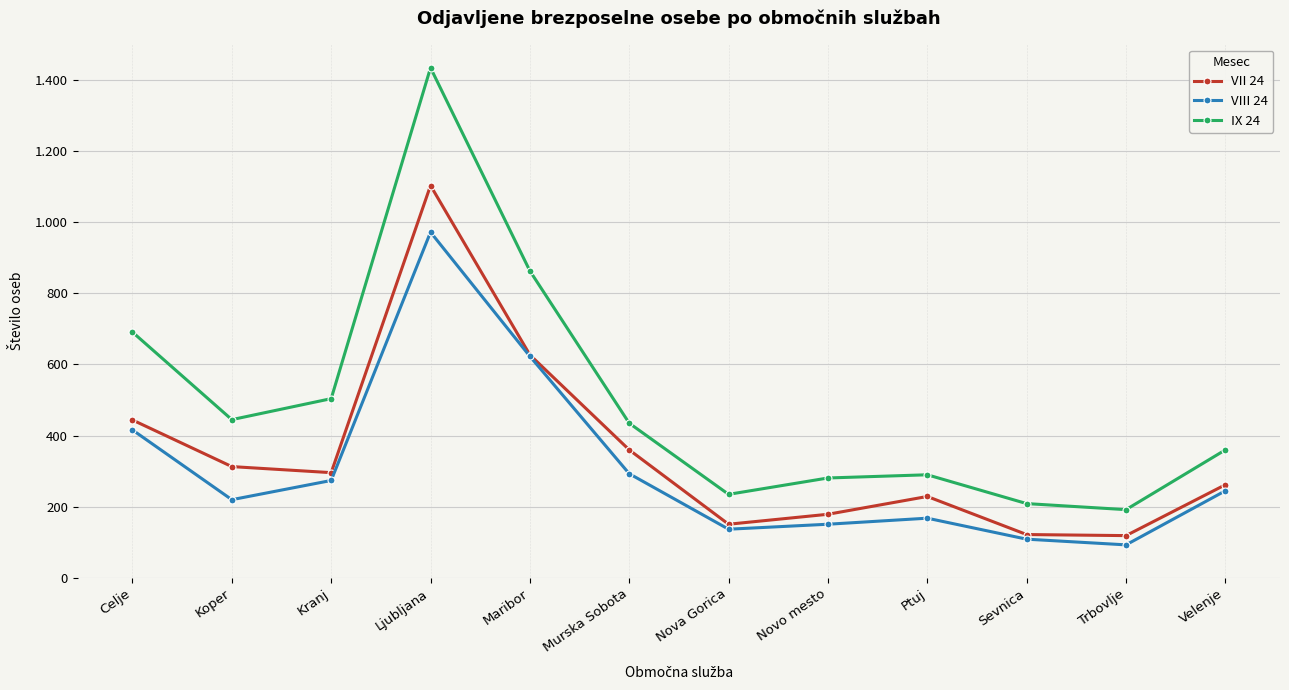

Reading right to left, extract all data points from this chart.

VII 24: 262	119	122	229	179	151	360	627	1103	296	313	444
VIII 24: 245	93	109	168	151	137	293	623	972	274	220	416
IX 24: 360	192	209	290	281	235	435	863	1434	504	445	691